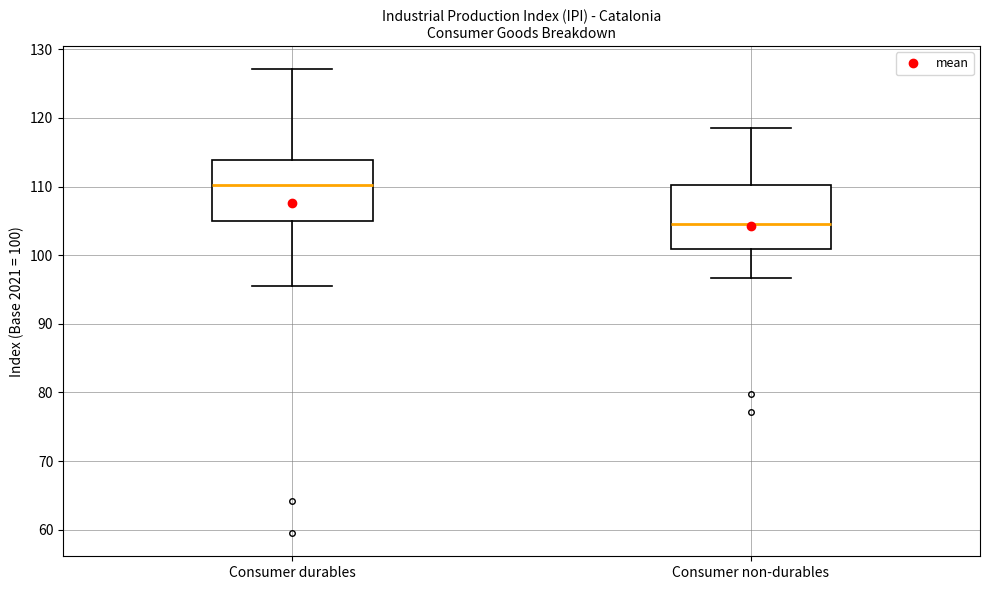

Reading left to right, read every box against the y-axis: the position of its median line, the range the box covers, and the ends of its whiskers. The values are not printed on the chart, so give them approximately, as read against the axis.

Consumer durables: median 110, box 105 to 114, whiskers 96 to 127
Consumer non-durables: median 105, box 101 to 110, whiskers 97 to 119